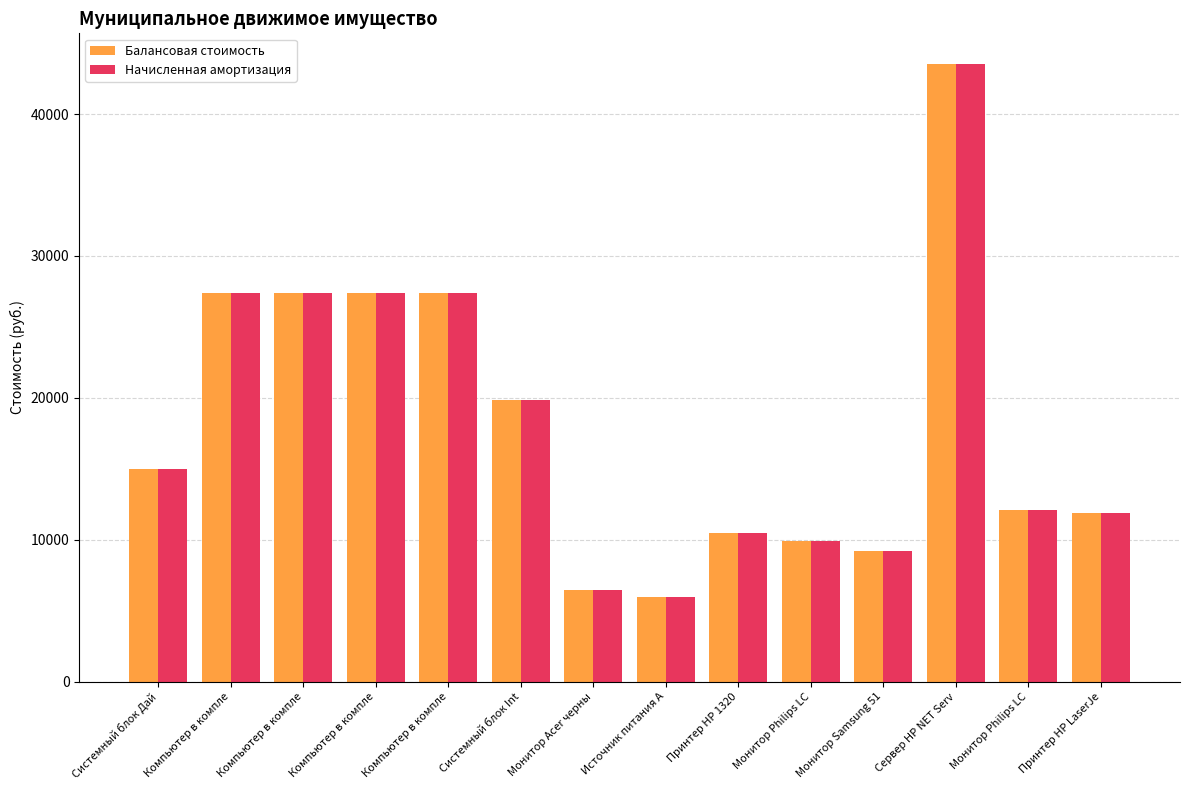

Are the bars grouped side by side (vs. stacked)?

Yes